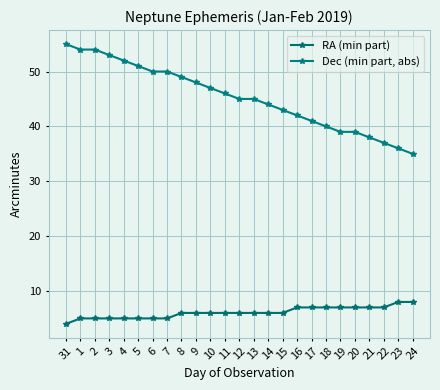

What is the highest value of the RA (min part) series?

8